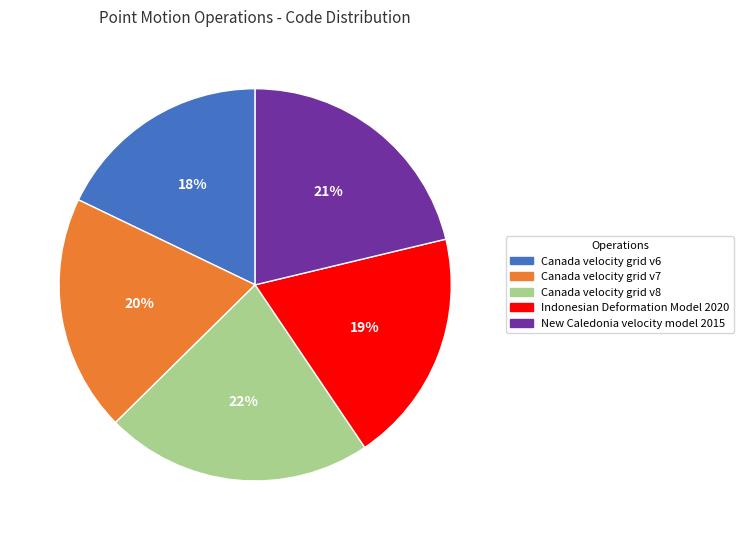

Combined, do Canada velocity grid v7 and Canada velocity grid v8 account for over 50%?

No